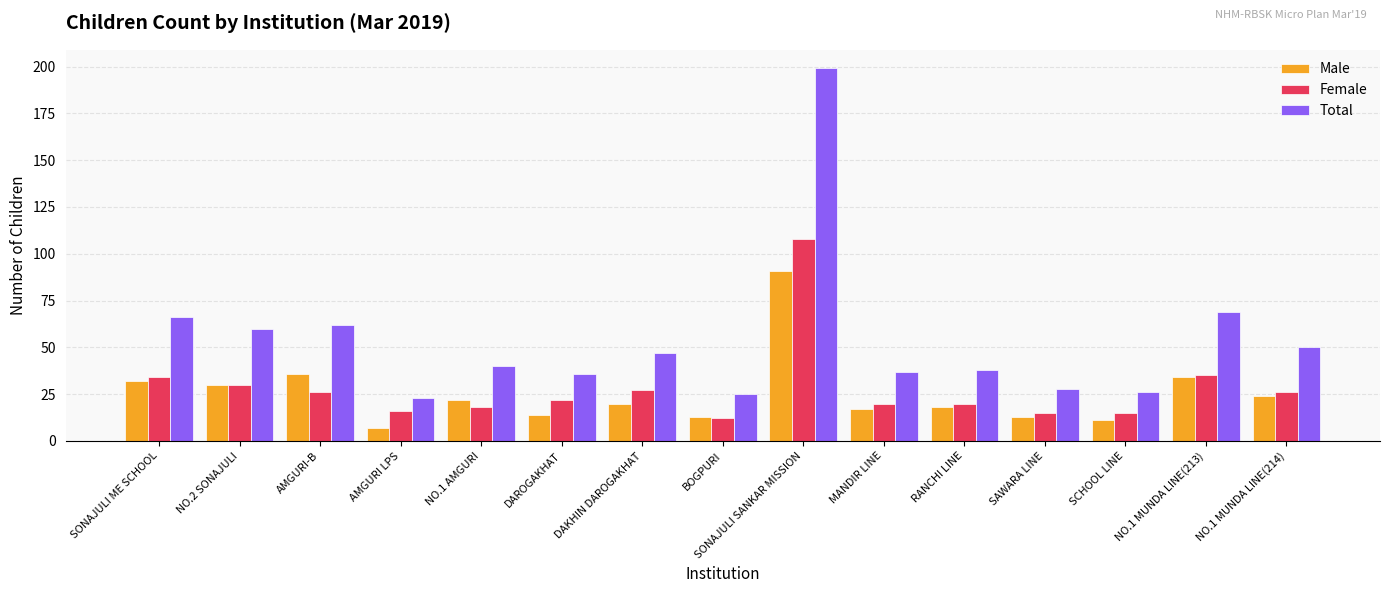

Which category has the lowest value across all series?

AMGURI LPS